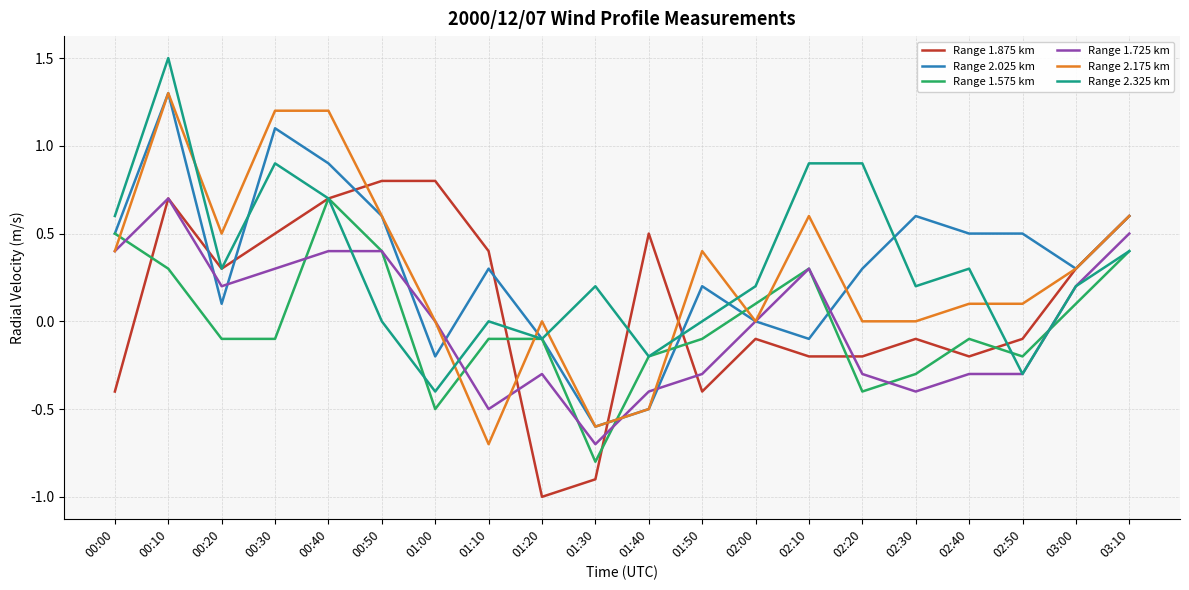

What is the total value across all series at 03:00?

1.4